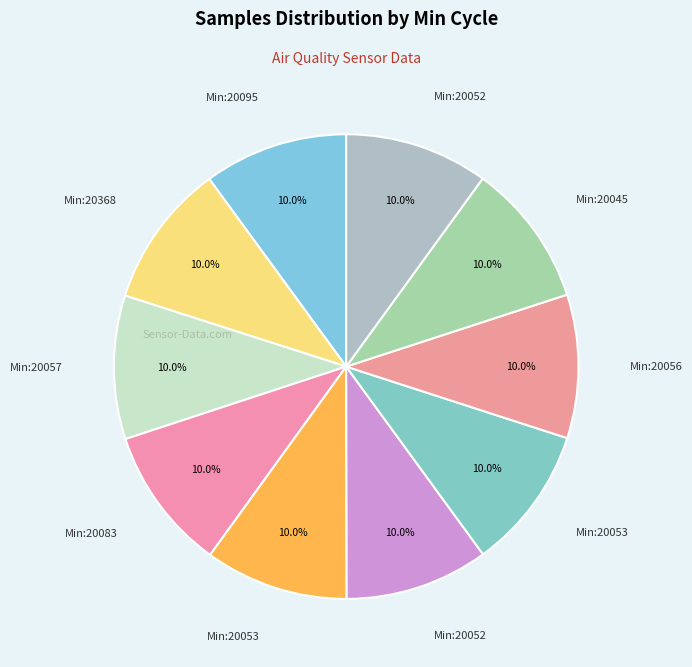

How many segments does this pie chart have?

10